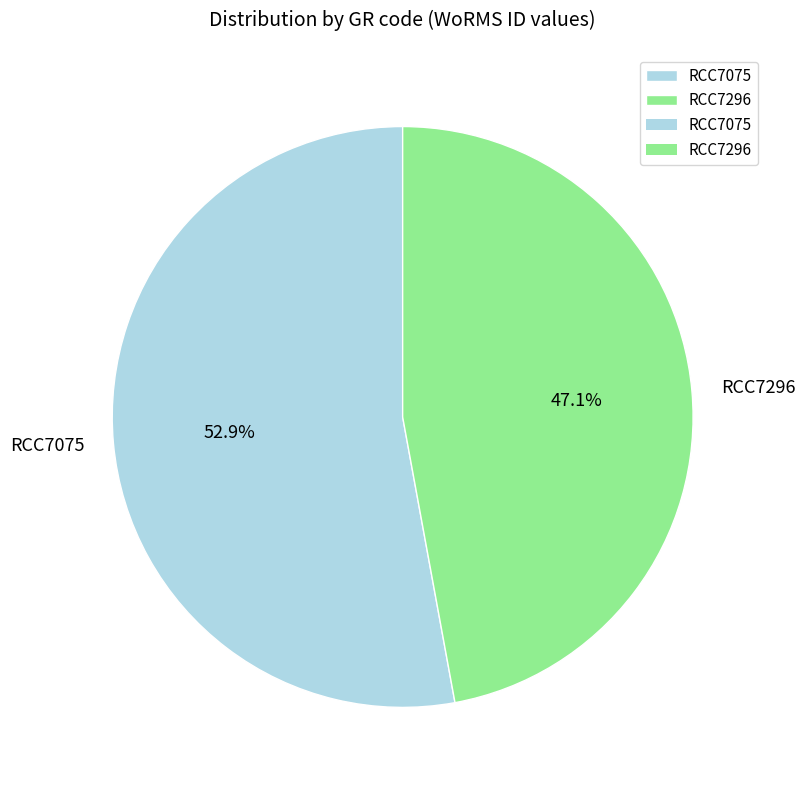

Is it true that RCC7296 is 33% of the pie?

False